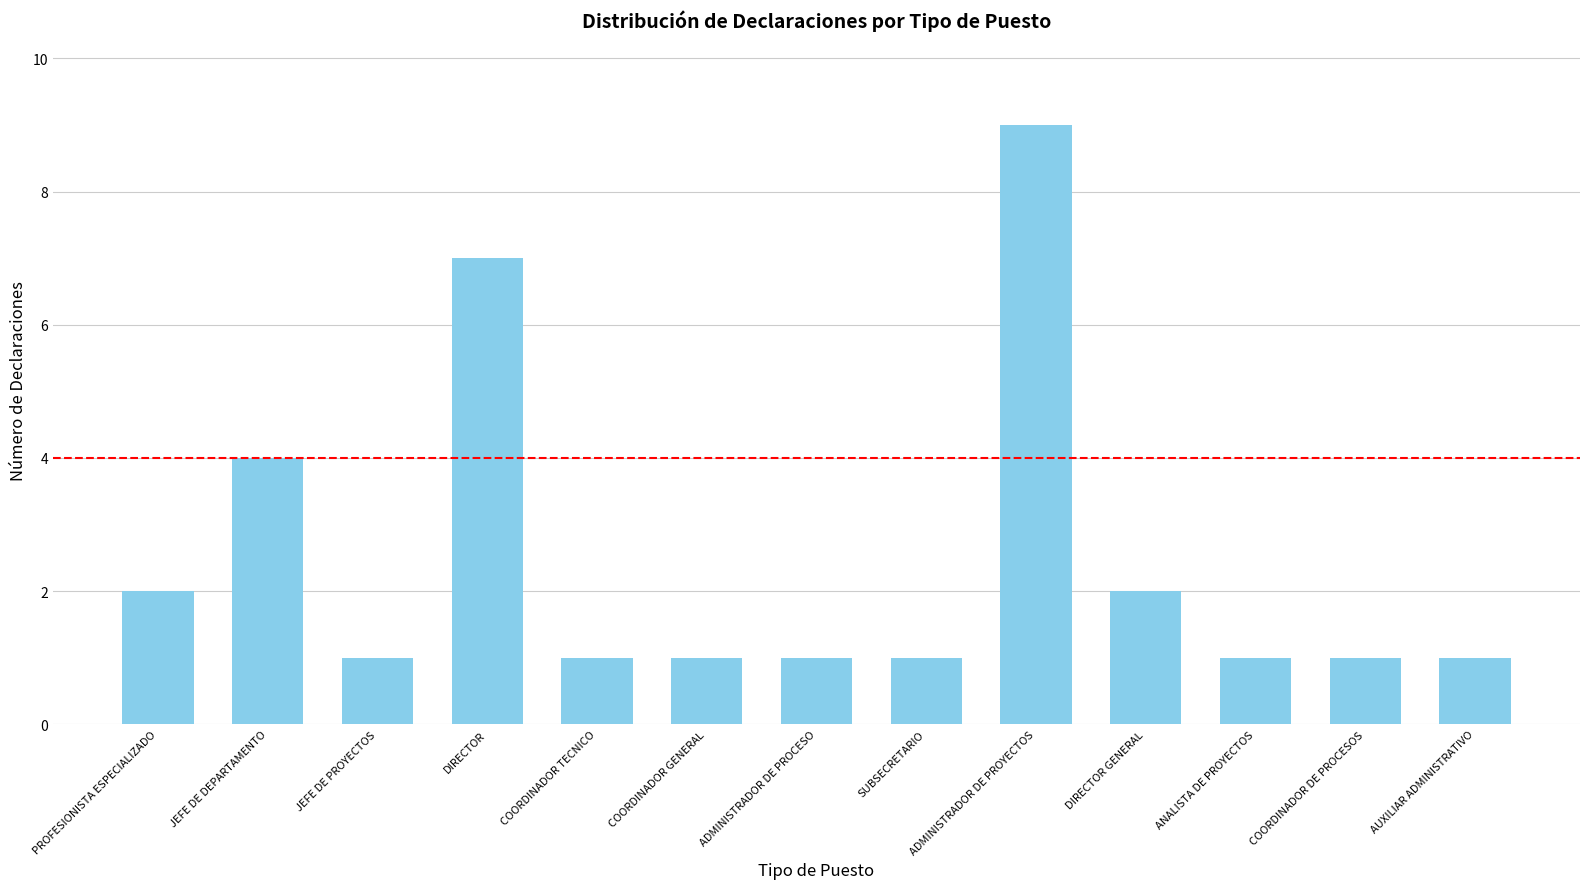

Which has a higher value, ADMINISTRADOR DE PROCESO or PROFESIONISTA ESPECIALIZADO?

PROFESIONISTA ESPECIALIZADO